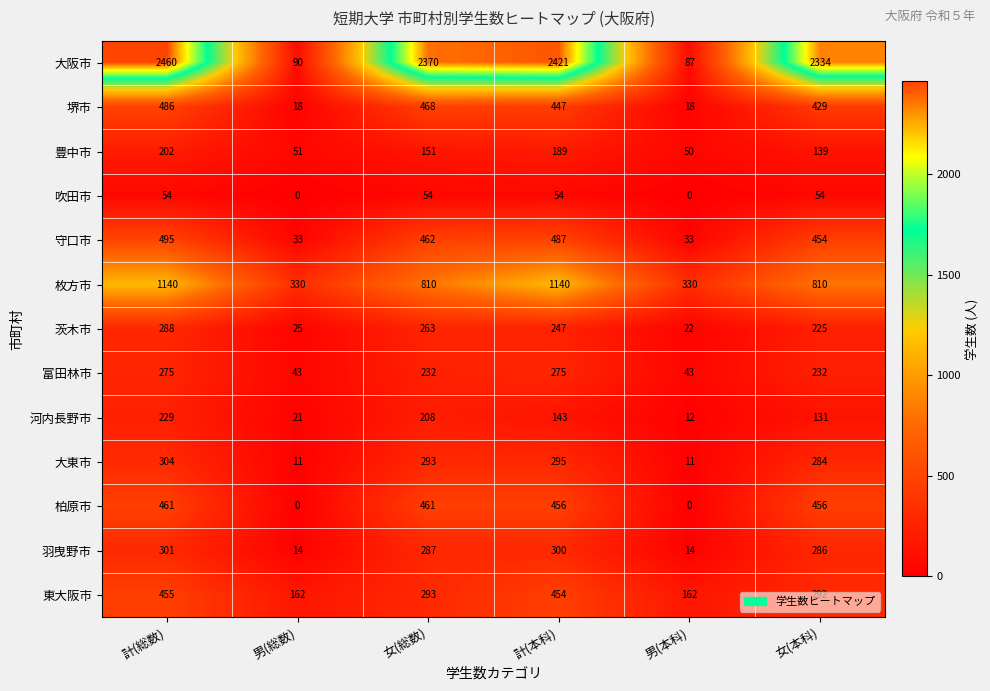

What is the sum of the 大阪市 values at 計(総数) and 男(総数)?

2550